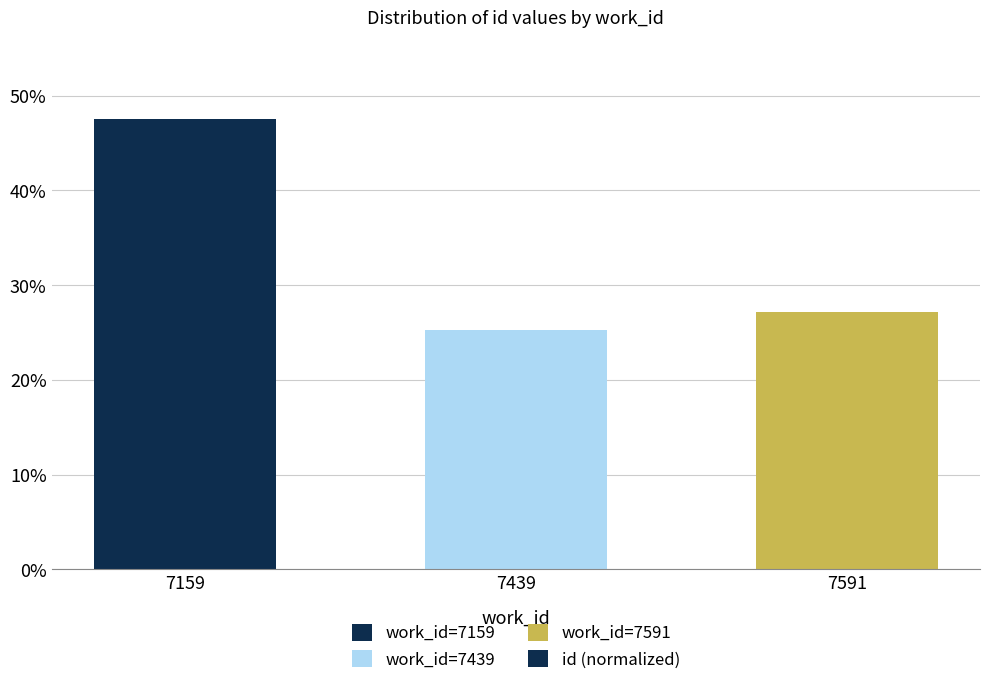

Does the chart contain stacked bars?

No